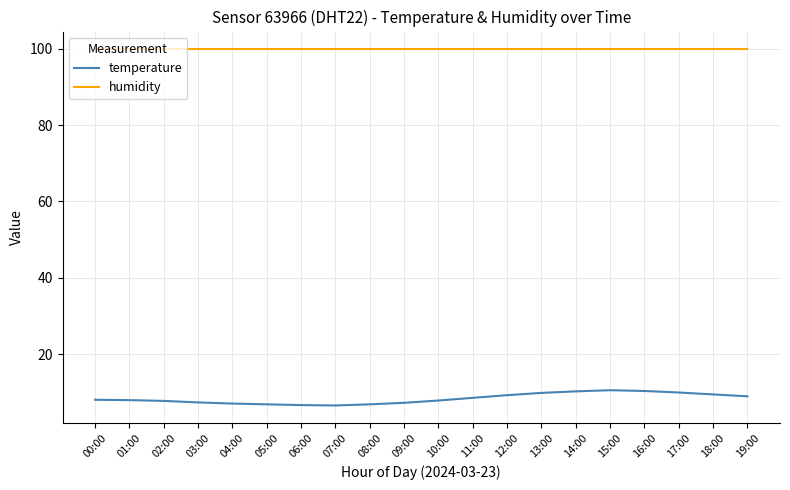

What is the minimum value shown in the chart?

6.5